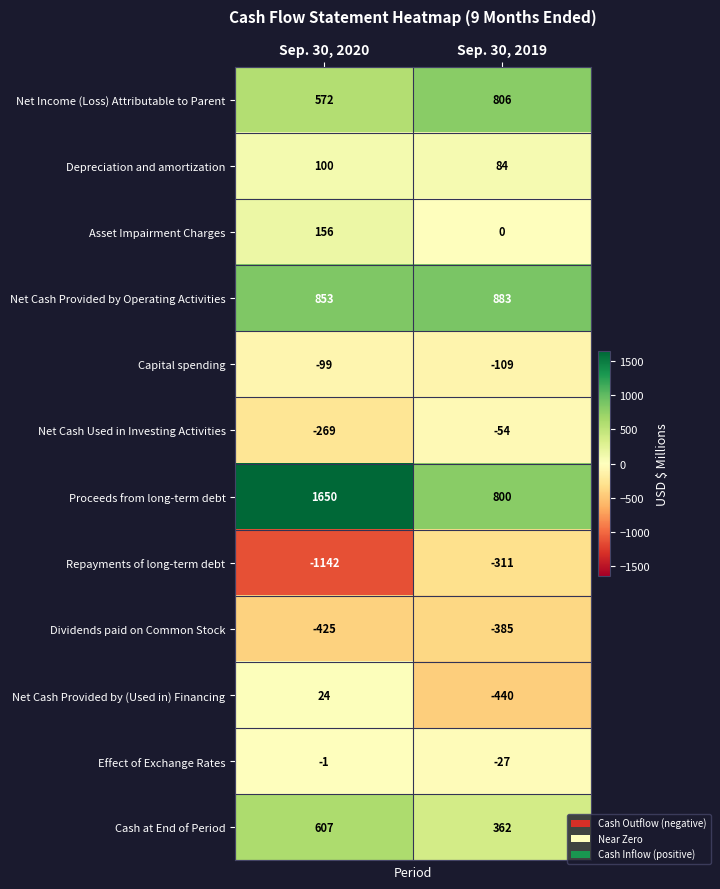

What is the difference between the Capital spending values at Sep. 30, 2019 and Sep. 30, 2020?

10